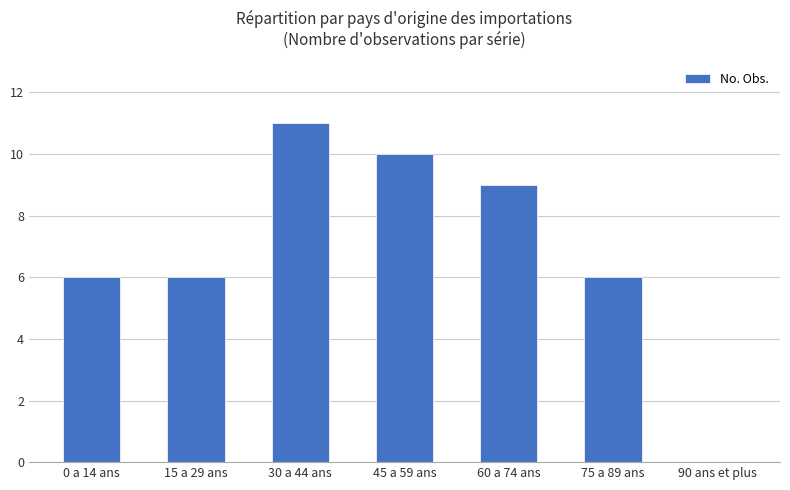

What is the difference between the values at 0 a 14 ans and 30 a 44 ans?

5